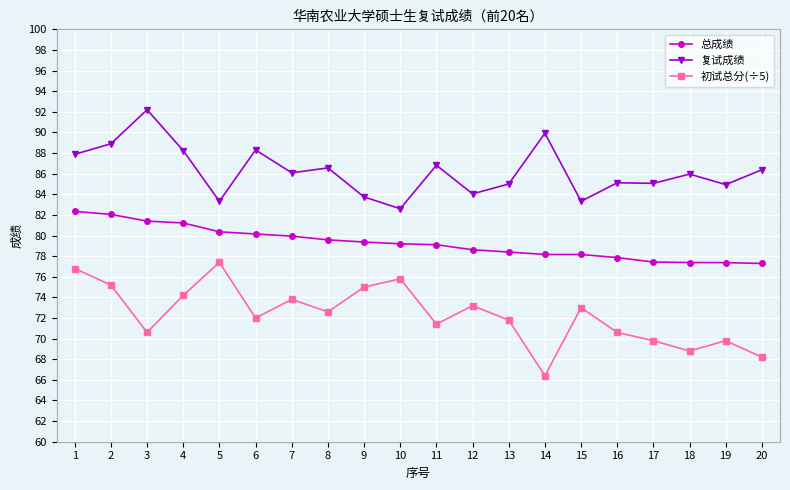

At which category does the chart reach its minimum across all series?

14